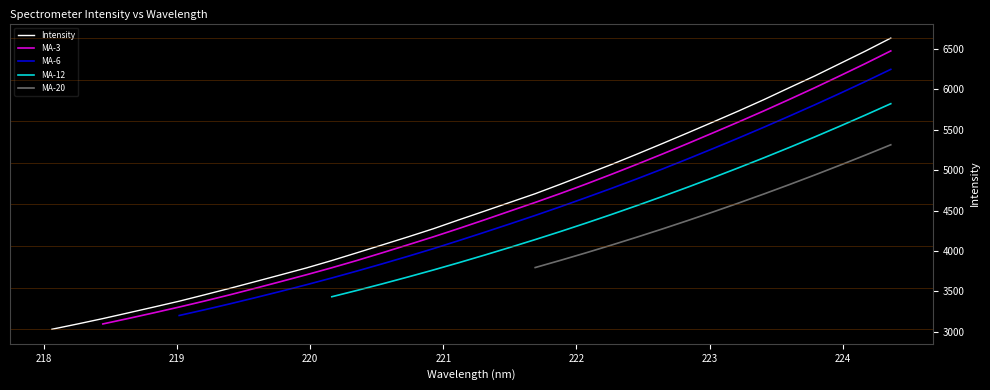

What is the label of the 1st point from the left?

218.0596